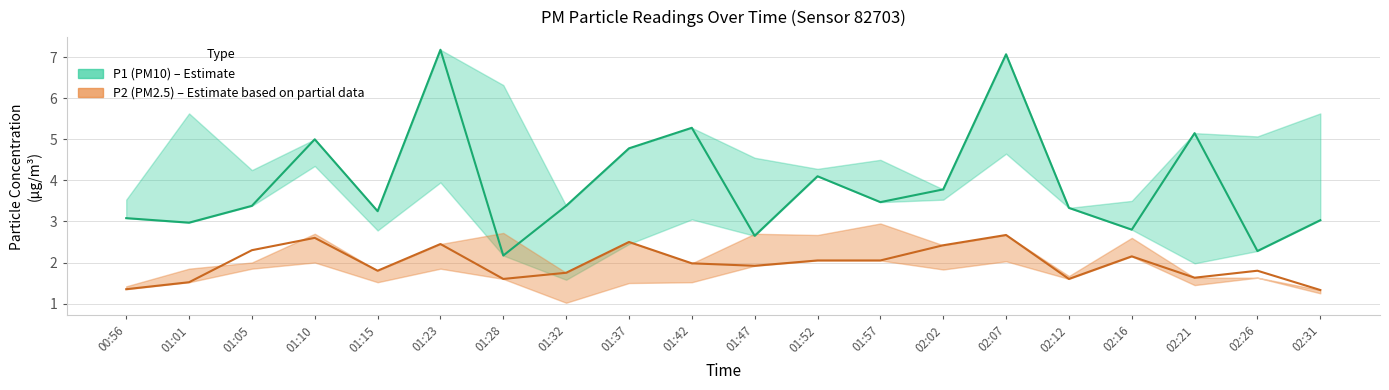

Which series has the largest total across all categories?

P1_upper